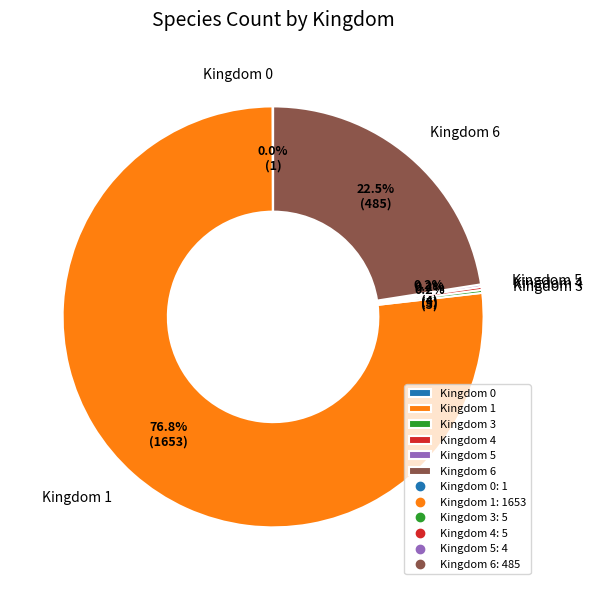

How much of the chart is everything except Kingdom 6?

77.5%